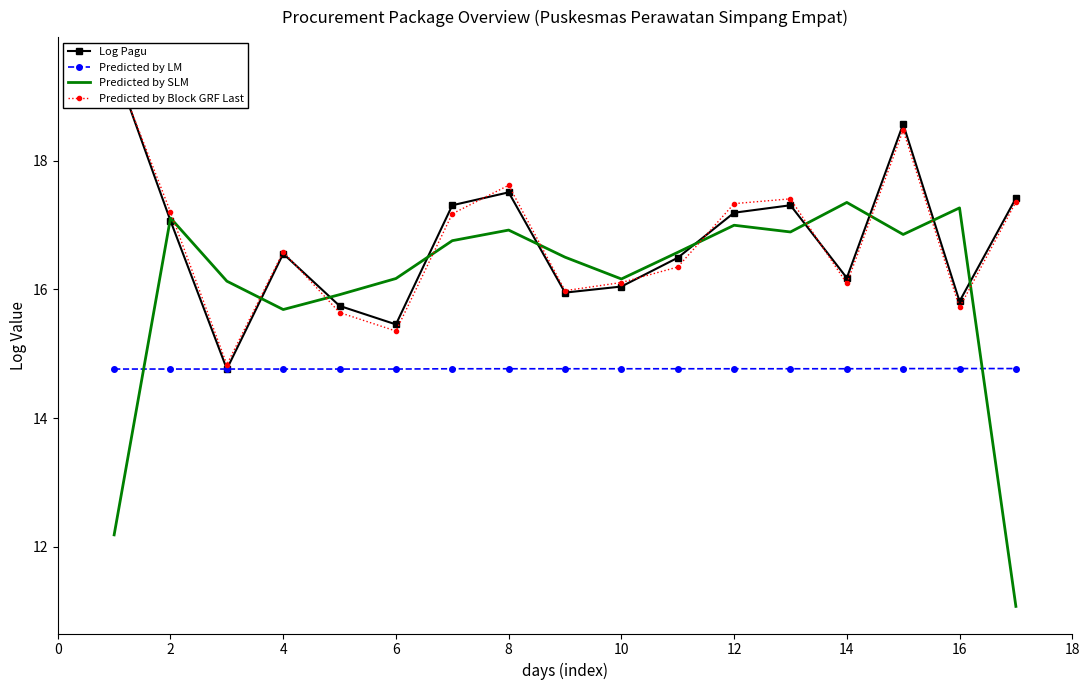

Read the Predicted by LM value at 6.

14.8